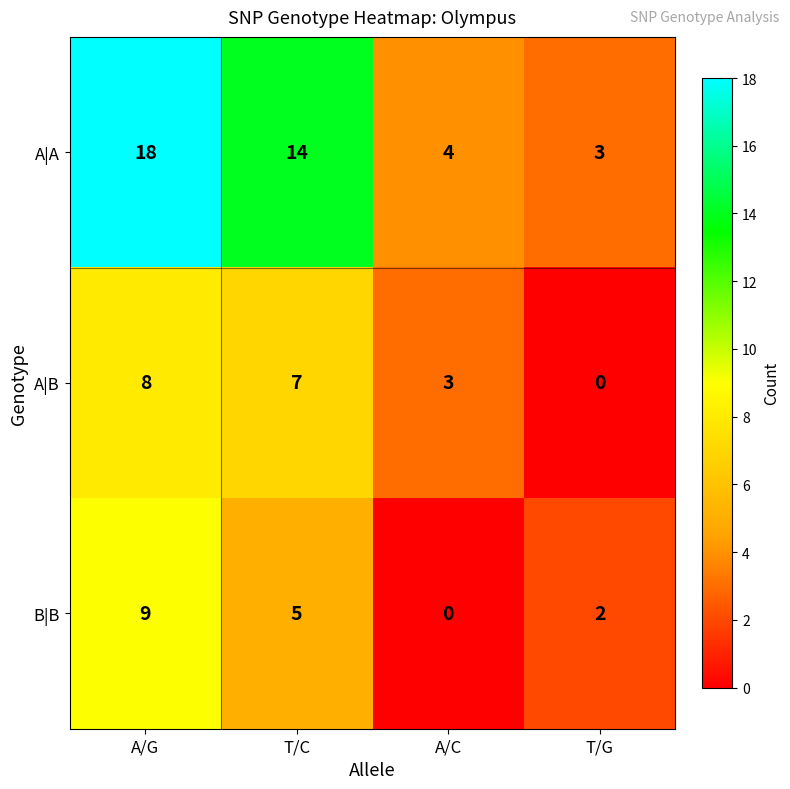

What is the total value across all series at T/C?

26